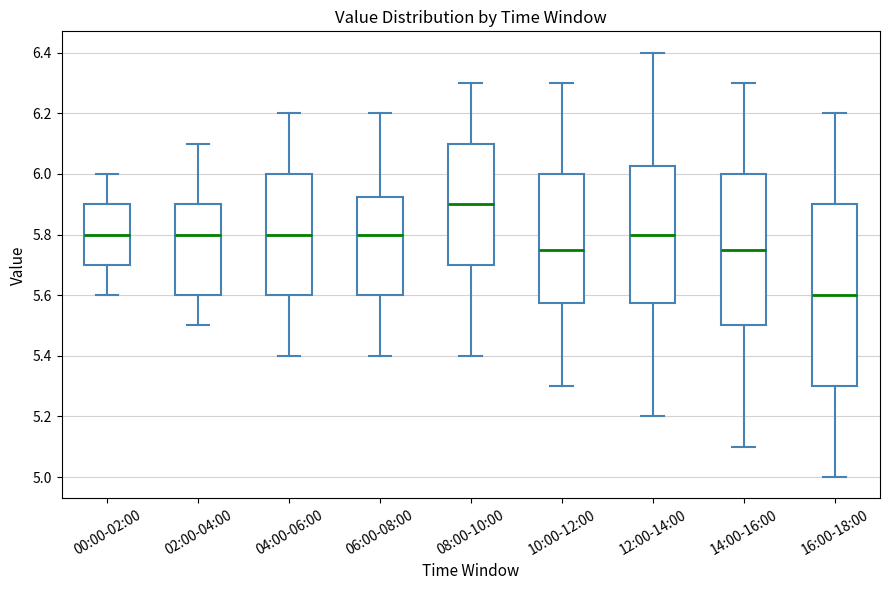

Reading left to right, transcribe this box plot: for each box, give where its median line is, the range the box spans, and where its two whiskers end, as read against the y-axis. The values are not printed on the chart, so give them approximately, as read against the axis.

00:00-02:00: median 5.80, box 5.70 to 5.90, whiskers 5.60 to 6.00
02:00-04:00: median 5.80, box 5.60 to 5.90, whiskers 5.50 to 6.10
04:00-06:00: median 5.80, box 5.60 to 6.00, whiskers 5.40 to 6.20
06:00-08:00: median 5.80, box 5.60 to 5.92, whiskers 5.40 to 6.20
08:00-10:00: median 5.90, box 5.70 to 6.10, whiskers 5.40 to 6.30
10:00-12:00: median 5.76, box 5.58 to 6.00, whiskers 5.30 to 6.30
12:00-14:00: median 5.80, box 5.58 to 6.02, whiskers 5.20 to 6.40
14:00-16:00: median 5.76, box 5.50 to 6.00, whiskers 5.10 to 6.30
16:00-18:00: median 5.60, box 5.30 to 5.90, whiskers 5.00 to 6.20